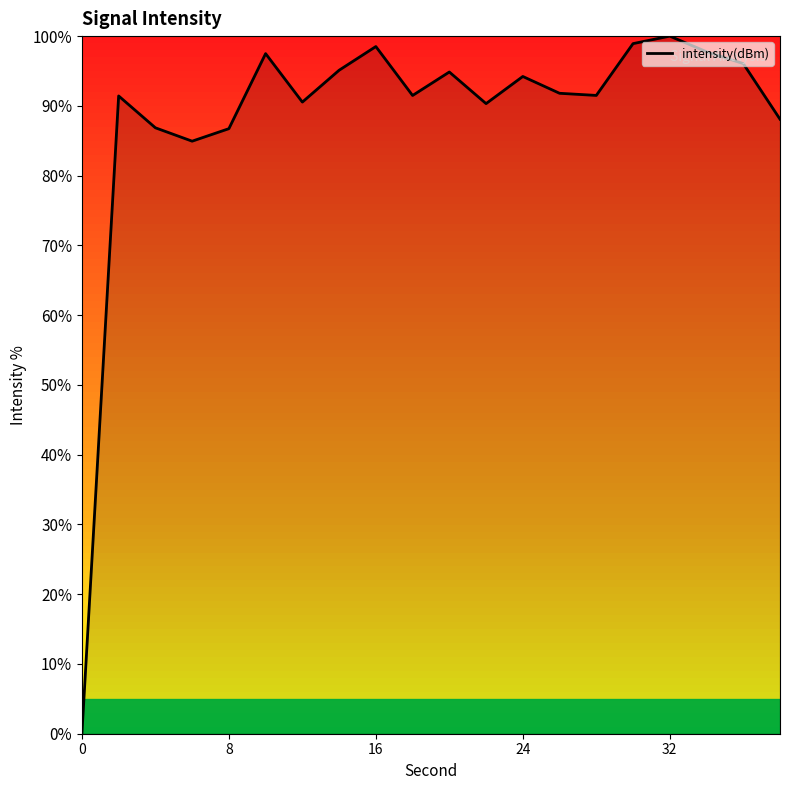

What is the greatest value displayed?

100.0